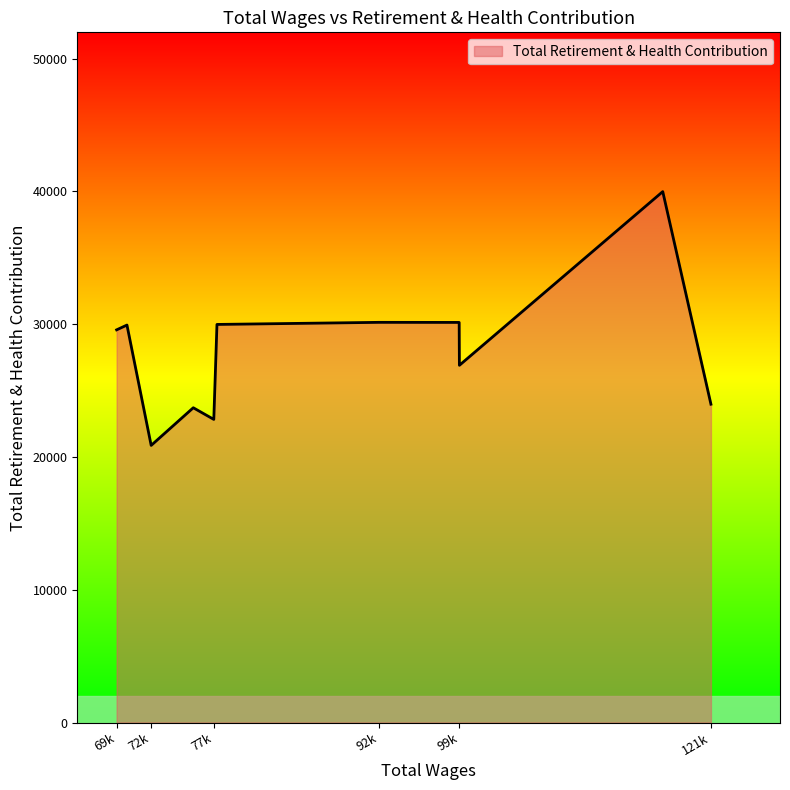

How many lines are shown in the chart?

1